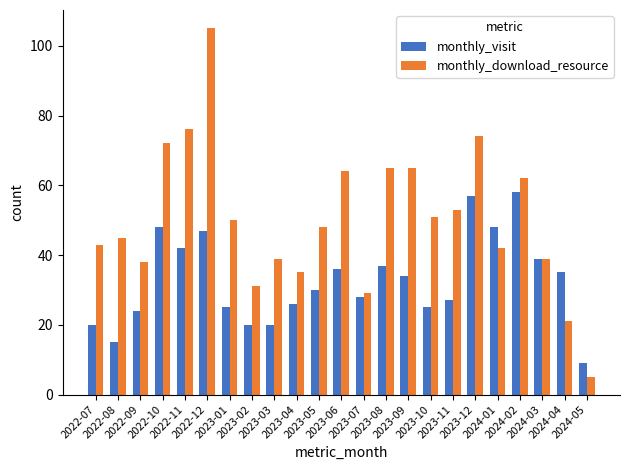

What position from the left is 2022-07?

1